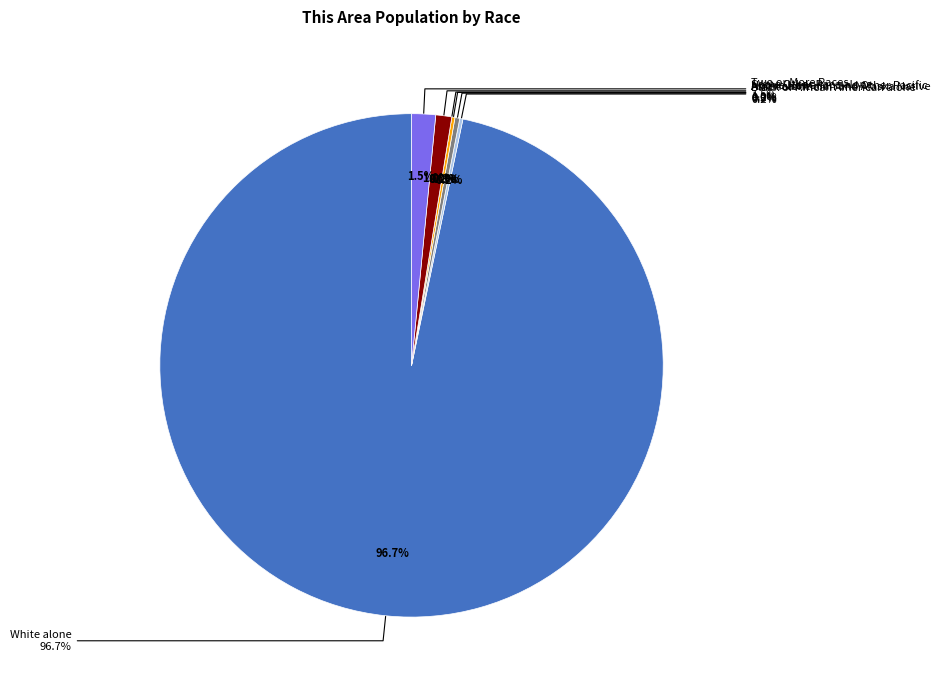

What is the largest slice in the pie chart?

White alone